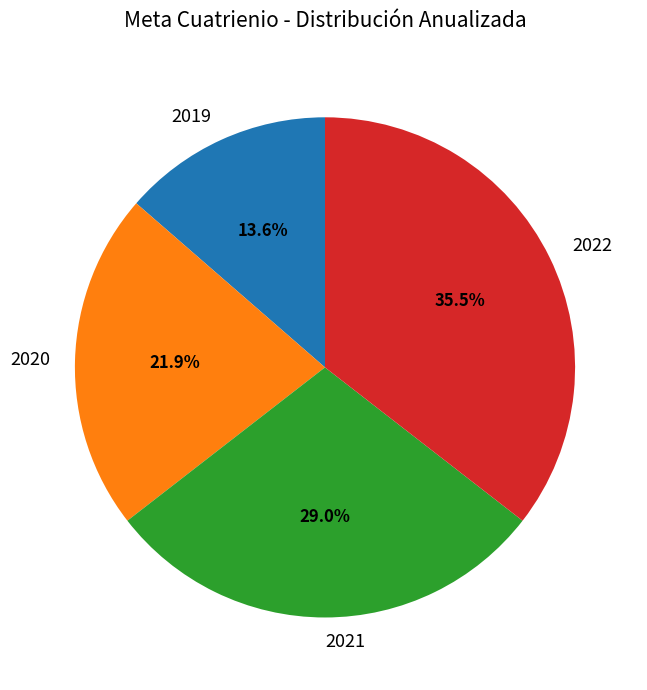

Which has a higher value, 2020 or 2019?

2020